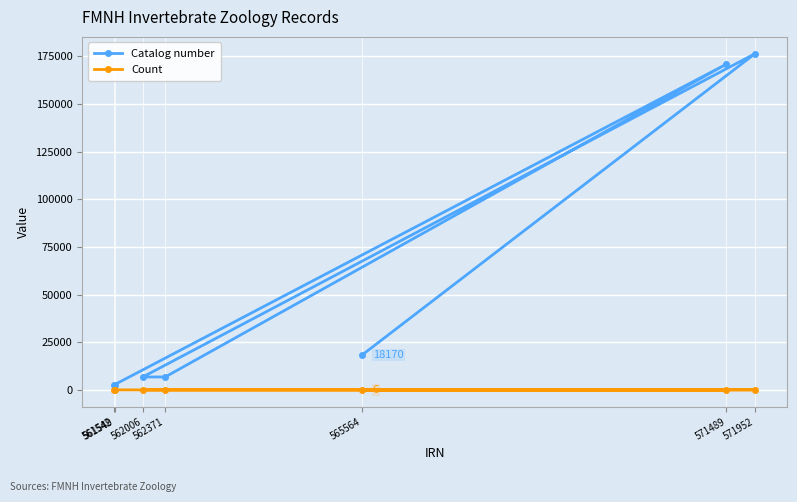

What is the total value across all series at 565564?

18176